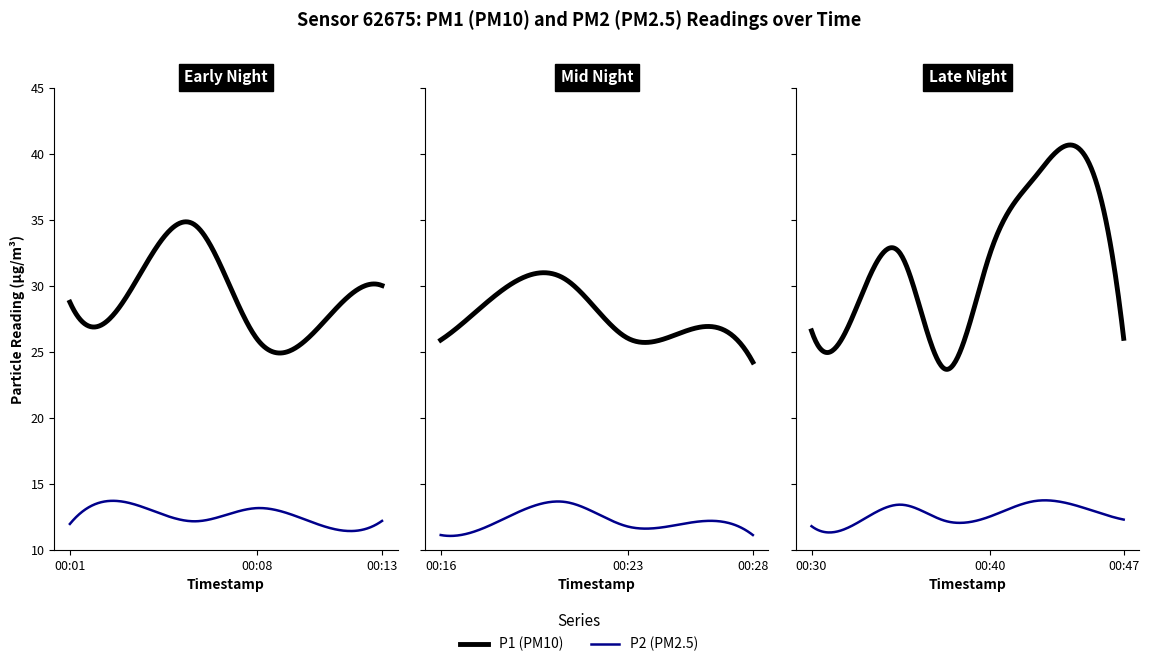

List the labels in order of P2 value, largest first.

00:42, 00:20, 00:03, 00:35, 00:45, 00:08, 00:40, 00:18, 00:47, 00:13, 00:37, 00:06, 00:25, 00:33, 00:01, 00:11, 00:30, 00:23, 00:16, 00:28